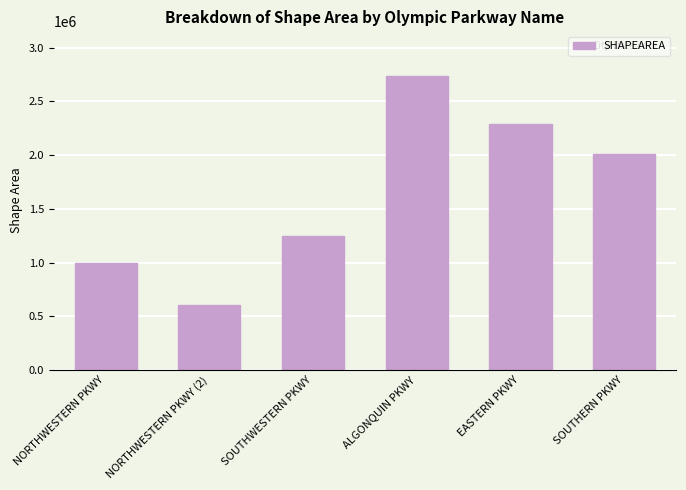

Reading left to right, list all the values displayed in this chart.

998233.2	606991.9	1249166.9	2741019.2	2290526.4	2014604.2